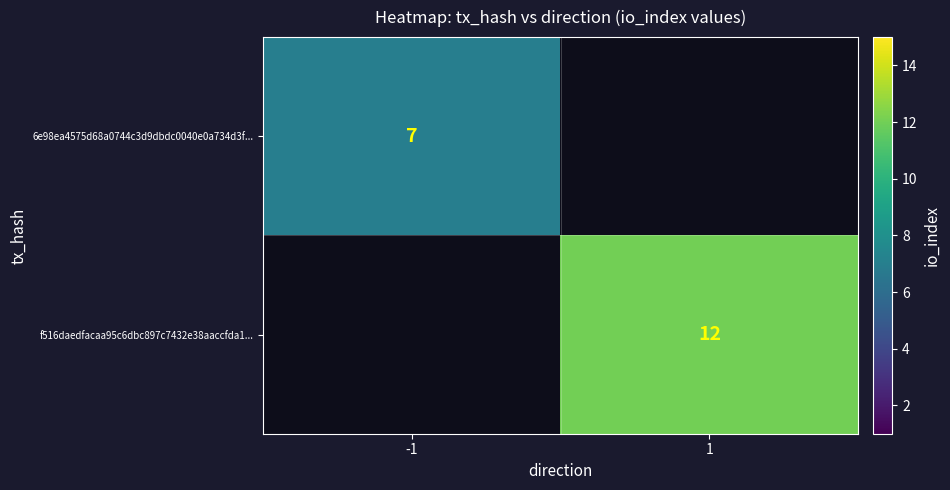

At which category does the chart reach its peak across all series?

1